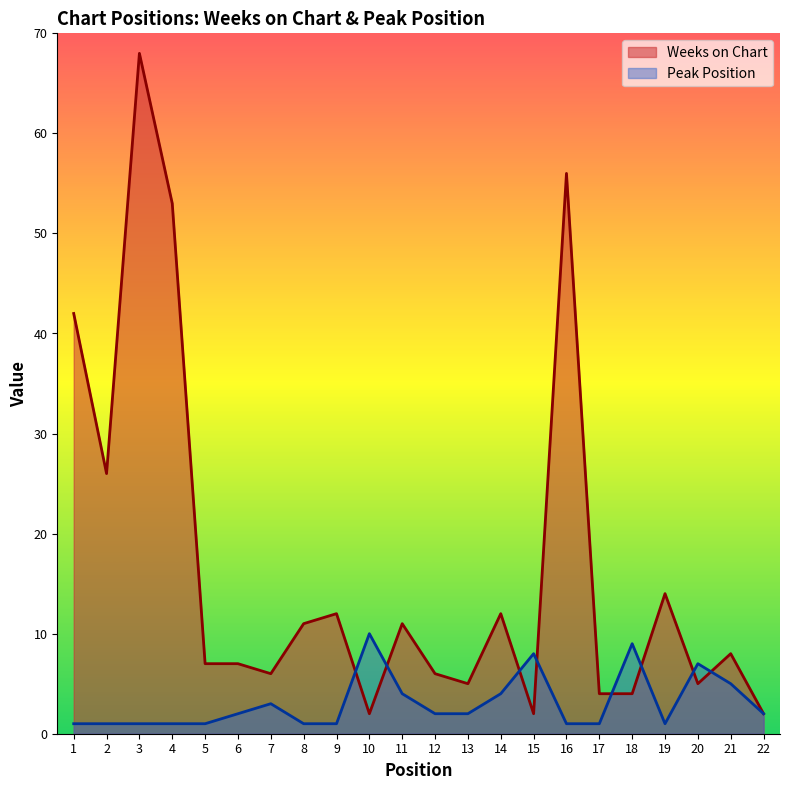

Which category has the lowest value in the Weeks on Chart series?

10